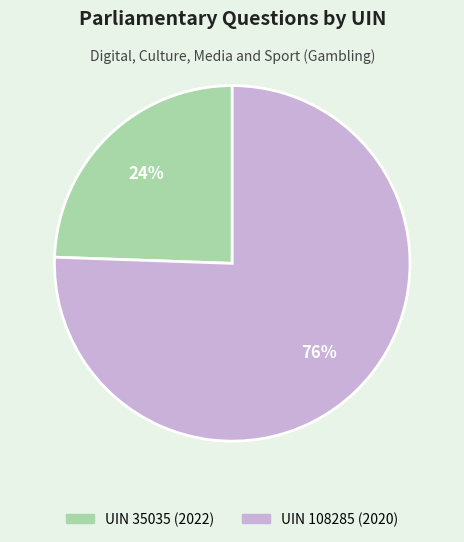

What percentage is the UIN 35035 (2022) slice, to the nearest percent?

24%